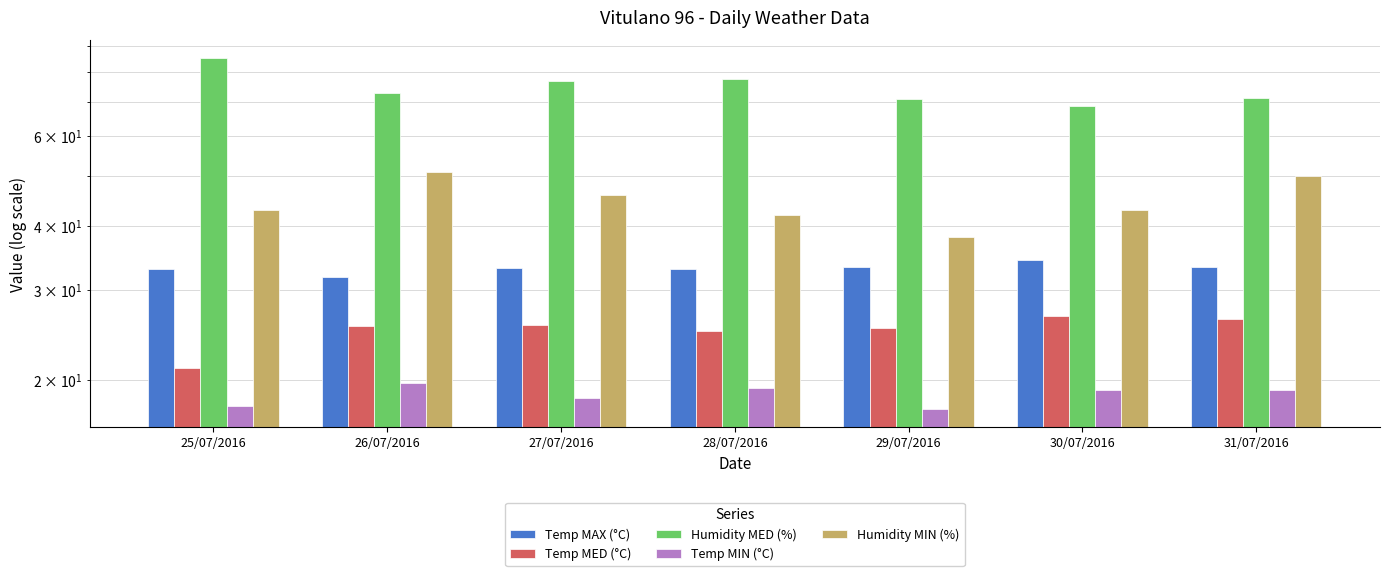

Which label corresponds to the smallest value in the chart?

29/07/2016